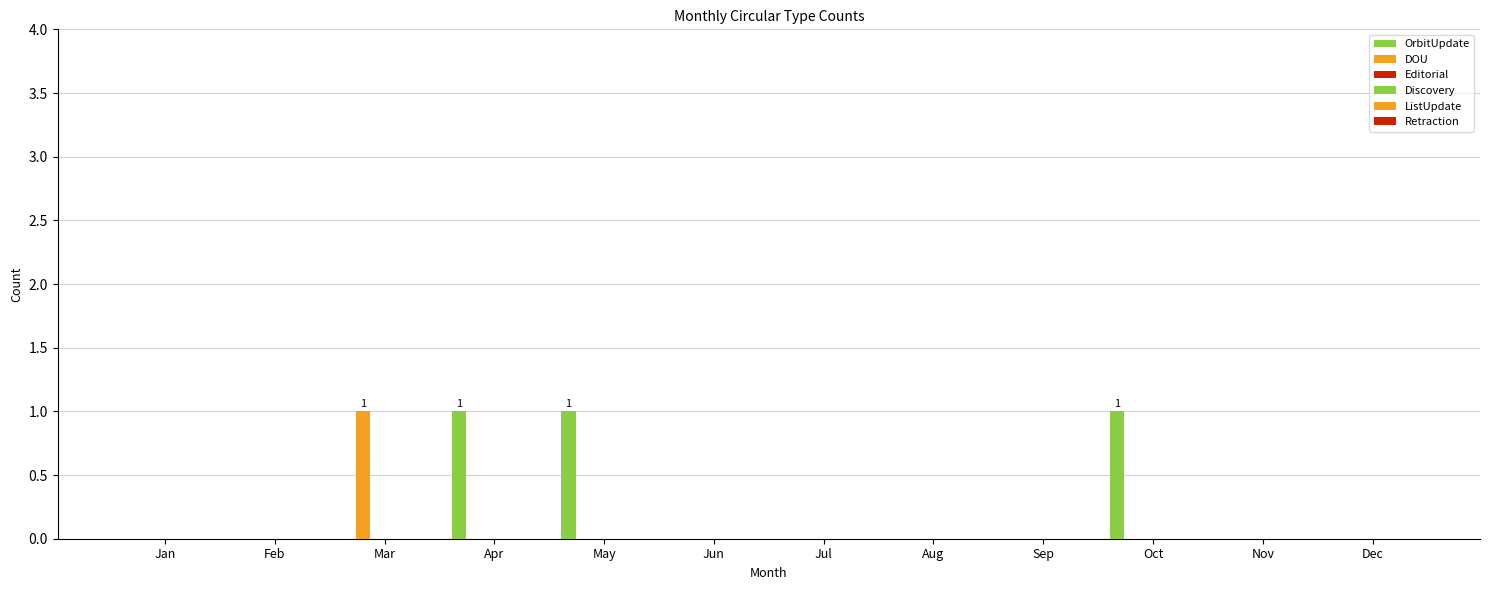

Are the bars horizontal?

No